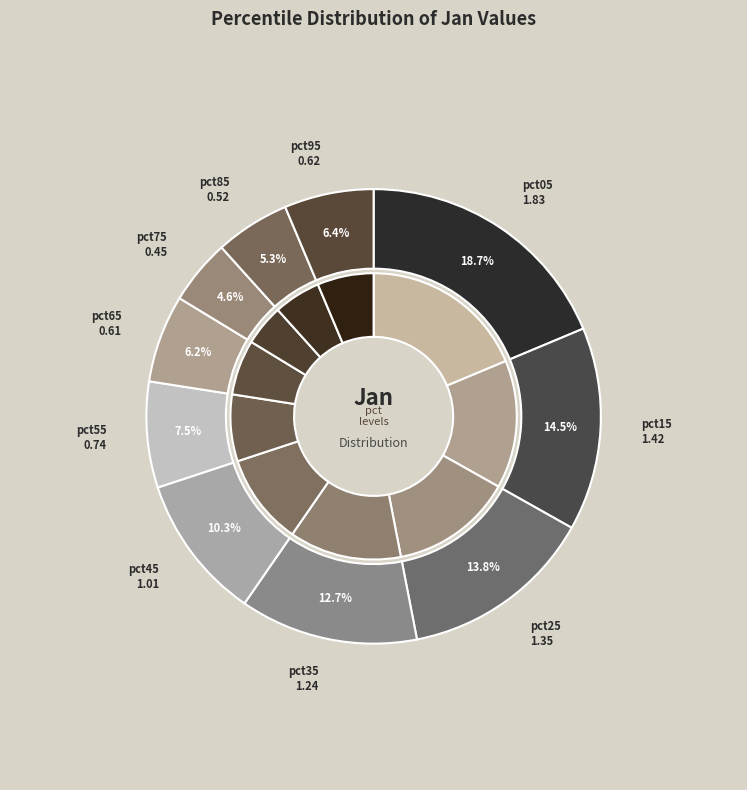

To the nearest percent, what is the difference between the pct75 and pct85 slice percentages?

1%